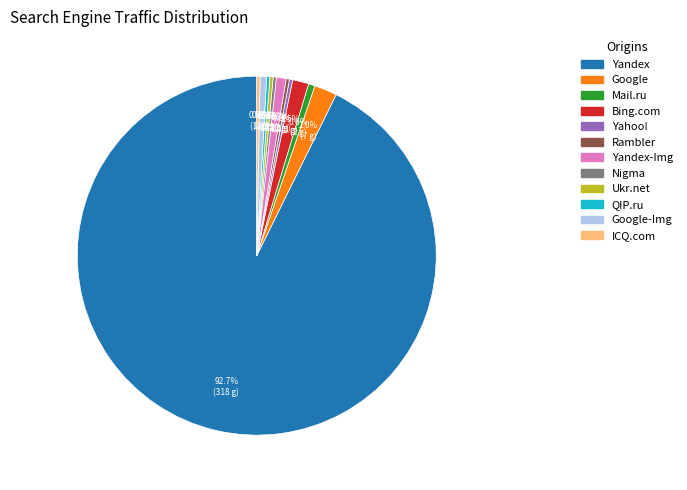

Is there any slice that represents more than half of the pie?

Yes